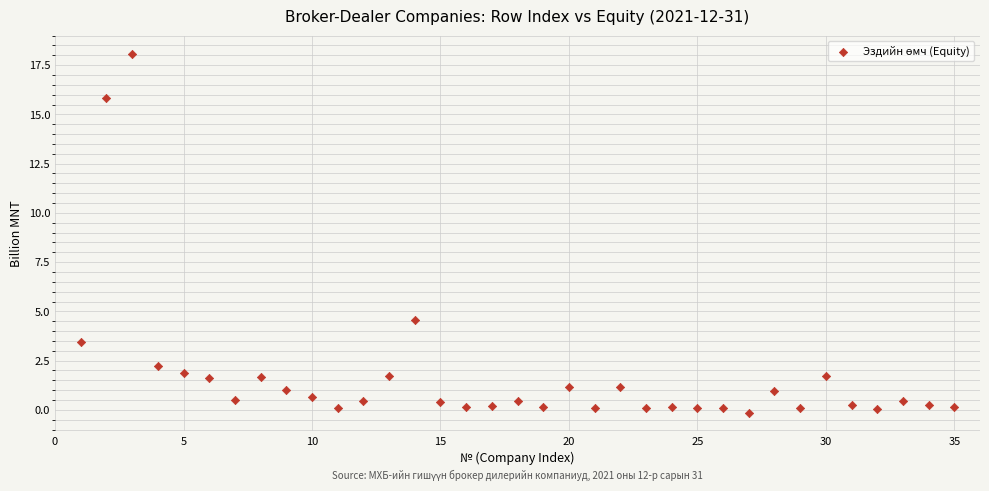

What Y value in the scatter plot is closest to 8?

4.5